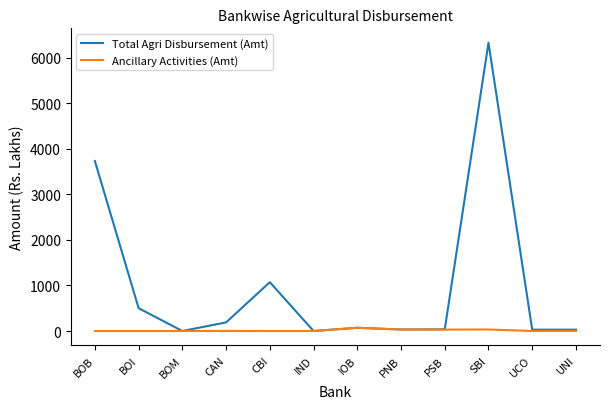

At how many categories does at least one series exceed 3647?

2